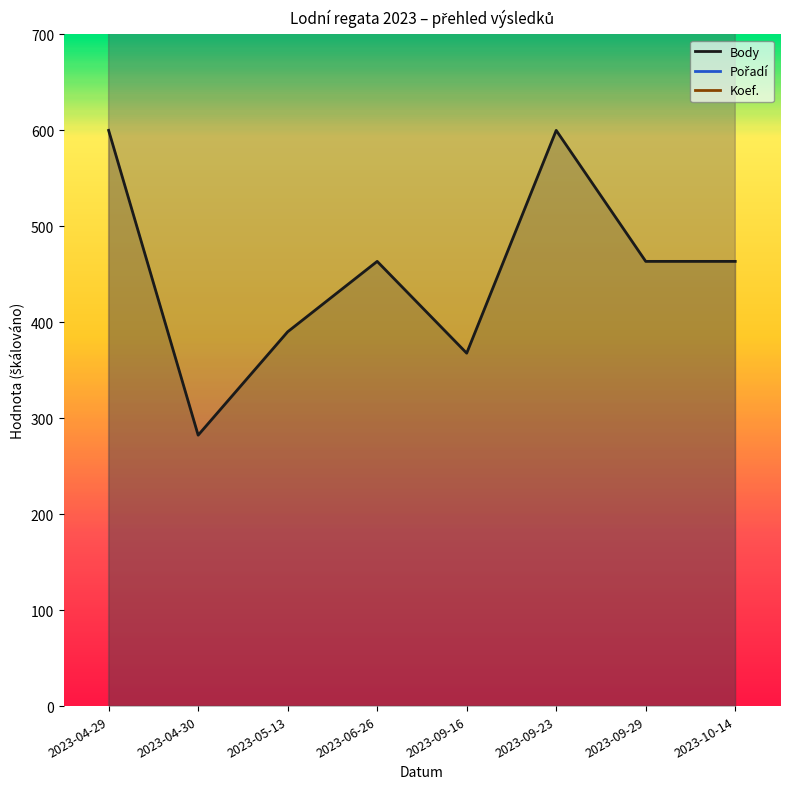

True or false: Body and Pořadí intersect in this chart.

False